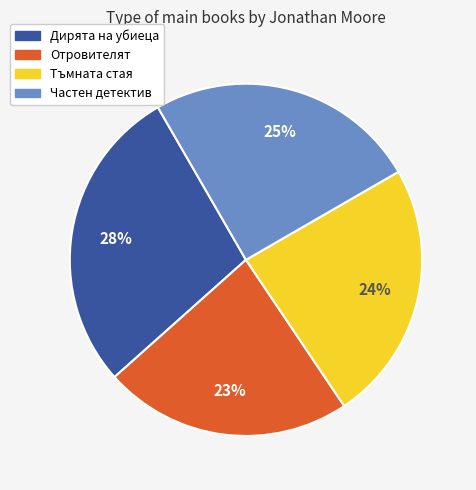

How many slices are in this pie chart?

4